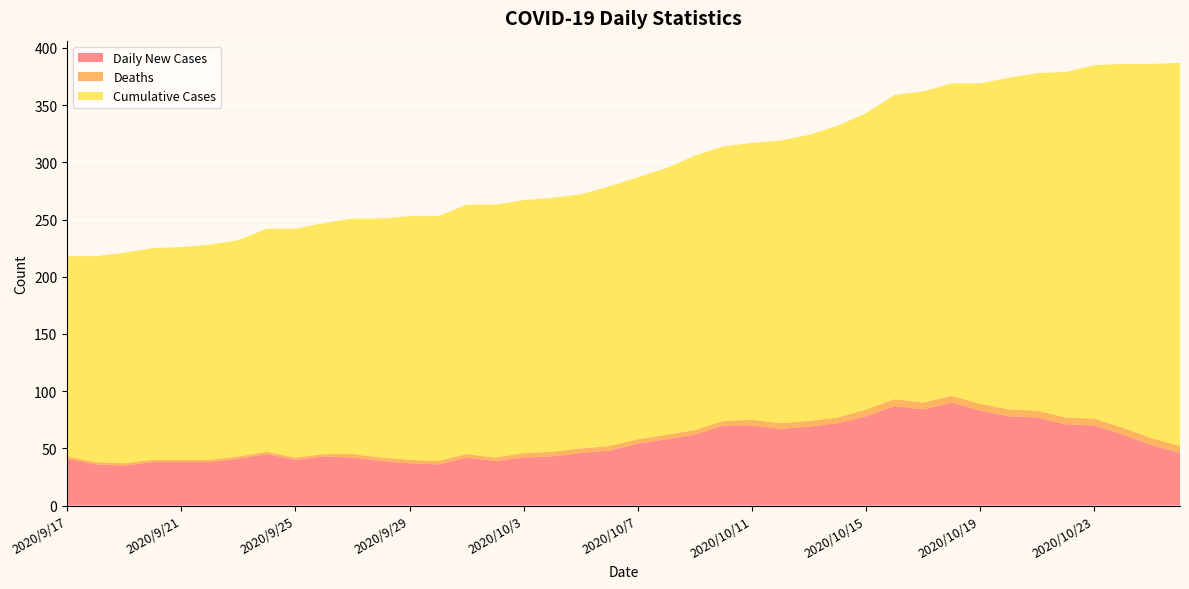

Reading left to right, extract all data points from this chart.

Daily New Cases: 2020/9/17=41	2020/9/18=36	2020/9/19=35	2020/9/20=38	2020/9/21=38	2020/9/22=38	2020/9/23=41	2020/9/24=45	2020/9/25=40	2020/9/26=43	2020/9/27=42	2020/9/28=39	2020/9/29=37	2020/9/30=36	2020/10/1=42	2020/10/2=39	2020/10/3=42	2020/10/4=43	2020/10/5=46	2020/10/6=48	2020/10/7=54	2020/10/8=58	2020/10/9=62	2020/10/10=70	2020/10/11=70	2020/10/12=67	2020/10/13=69	2020/10/14=72	2020/10/15=78	2020/10/16=87	2020/10/17=84	2020/10/18=90	2020/10/19=83	2020/10/20=78	2020/10/21=77	2020/10/22=71	2020/10/23=70	2020/10/24=62	2020/10/25=53	2020/10/26=46
Deaths: 2020/9/17=2	2020/9/18=2	2020/9/19=2	2020/9/20=2	2020/9/21=2	2020/9/22=2	2020/9/23=2	2020/9/24=2	2020/9/25=2	2020/9/26=2	2020/9/27=3	2020/9/28=3	2020/9/29=3	2020/9/30=3	2020/10/1=3	2020/10/2=3	2020/10/3=4	2020/10/4=4	2020/10/5=4	2020/10/6=4	2020/10/7=4	2020/10/8=4	2020/10/9=4	2020/10/10=4	2020/10/11=5	2020/10/12=5	2020/10/13=5	2020/10/14=5	2020/10/15=6	2020/10/16=6	2020/10/17=6	2020/10/18=6	2020/10/19=6	2020/10/20=6	2020/10/21=6	2020/10/22=6	2020/10/23=6	2020/10/24=6	2020/10/25=6	2020/10/26=6
Cumulative Cases: 2020/9/17=175	2020/9/18=180	2020/9/19=184	2020/9/20=185	2020/9/21=186	2020/9/22=188	2020/9/23=189	2020/9/24=195	2020/9/25=200	2020/9/26=202	2020/9/27=206	2020/9/28=209	2020/9/29=213	2020/9/30=214	2020/10/1=218	2020/10/2=221	2020/10/3=221	2020/10/4=222	2020/10/5=222	2020/10/6=227	2020/10/7=229	2020/10/8=233	2020/10/9=240	2020/10/10=240	2020/10/11=242	2020/10/12=247	2020/10/13=250	2020/10/14=255	2020/10/15=259	2020/10/16=266	2020/10/17=272	2020/10/18=273	2020/10/19=280	2020/10/20=290	2020/10/21=295	2020/10/22=302	2020/10/23=309	2020/10/24=318	2020/10/25=327	2020/10/26=335